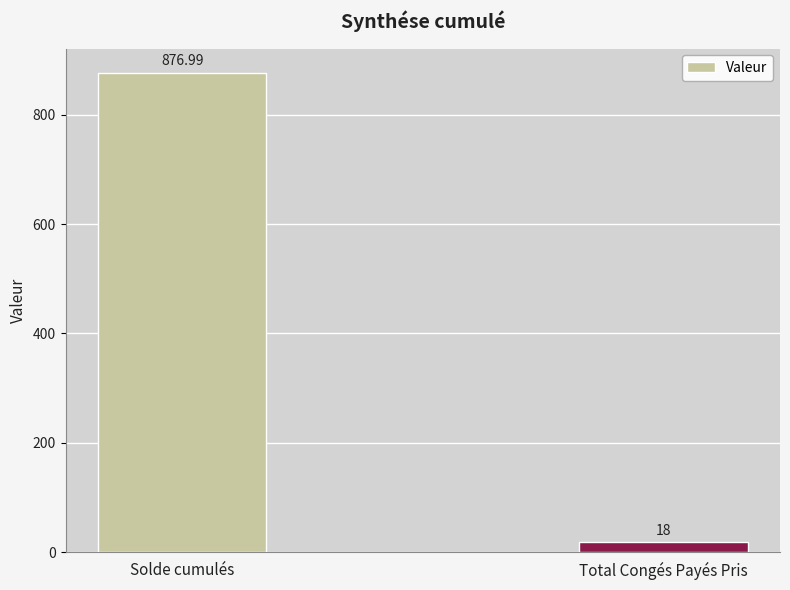

Read the value at Solde cumulés.

877.0